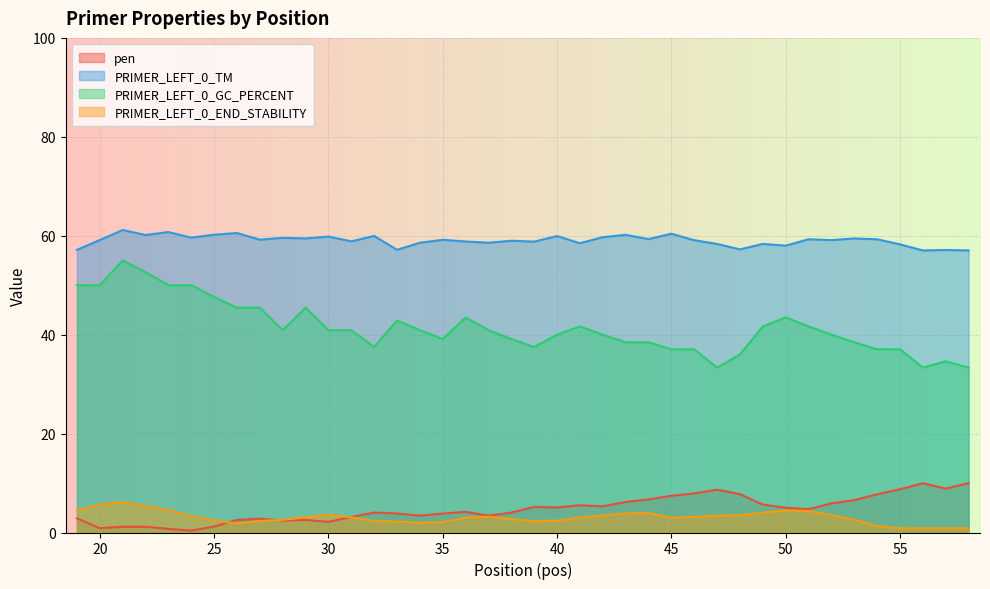

What are all the series names shown in the legend?

pen, PRIMER_LEFT_0_TM, PRIMER_LEFT_0_GC_PERCENT, PRIMER_LEFT_0_END_STABILITY